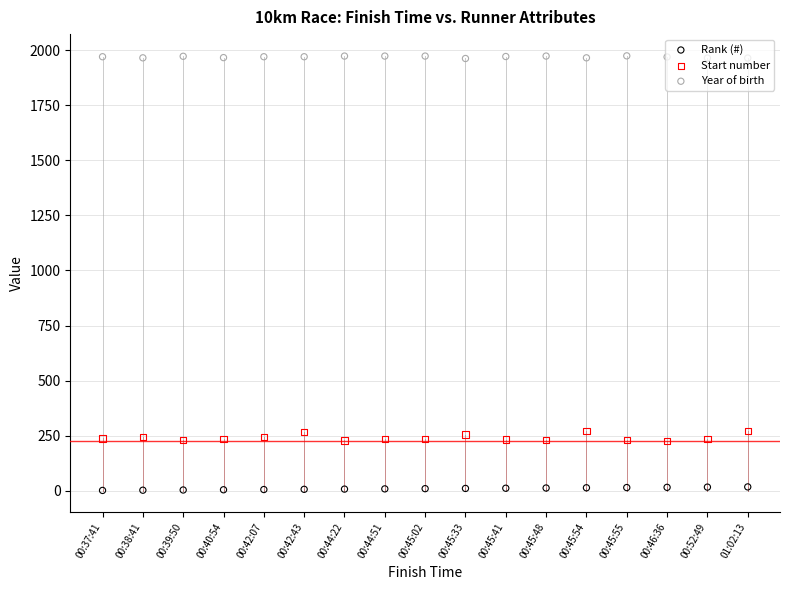

Is the value of Rank (#) at 00:44:22 greater than the value of Year of birth at 00:44:22?

No